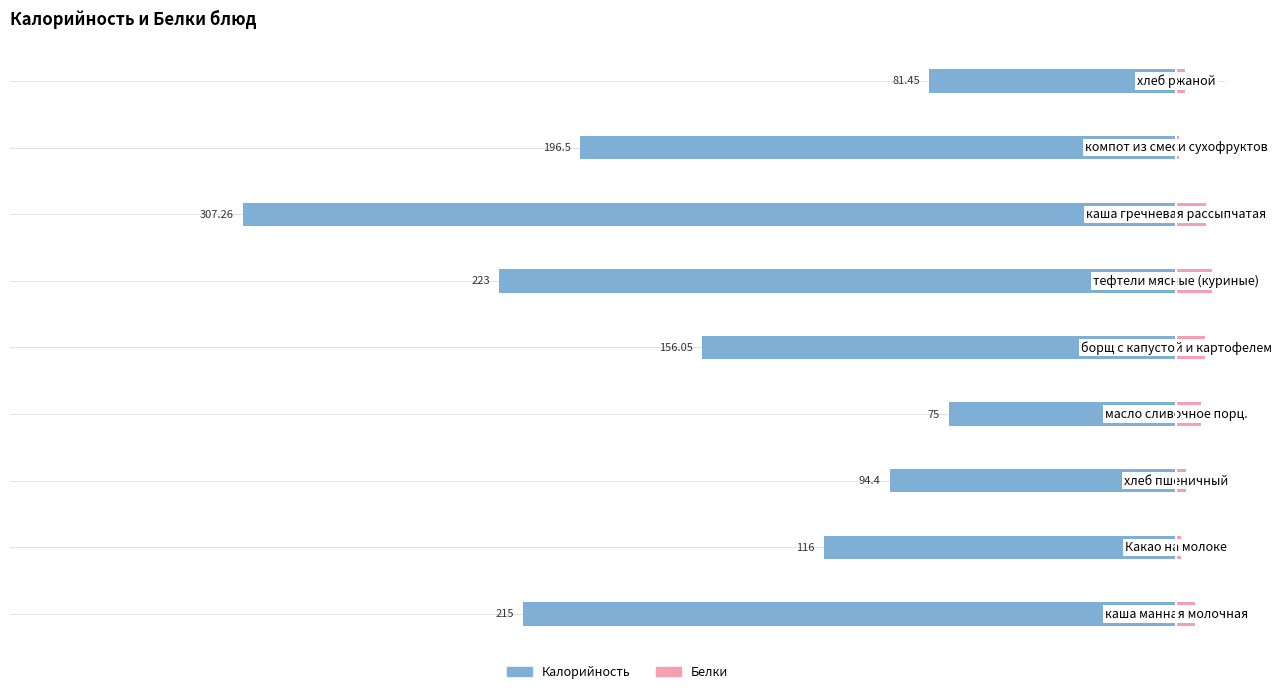

How many values in the Белки series exceed 6?

5